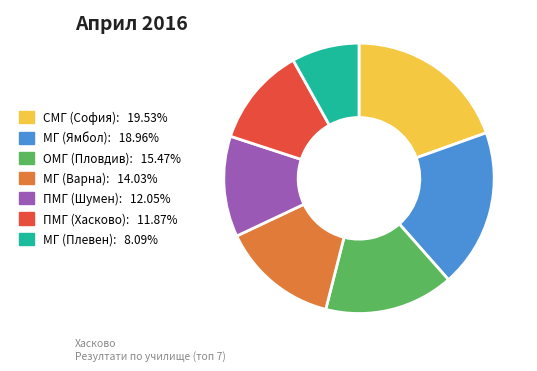

Is there a majority slice in this chart?

No